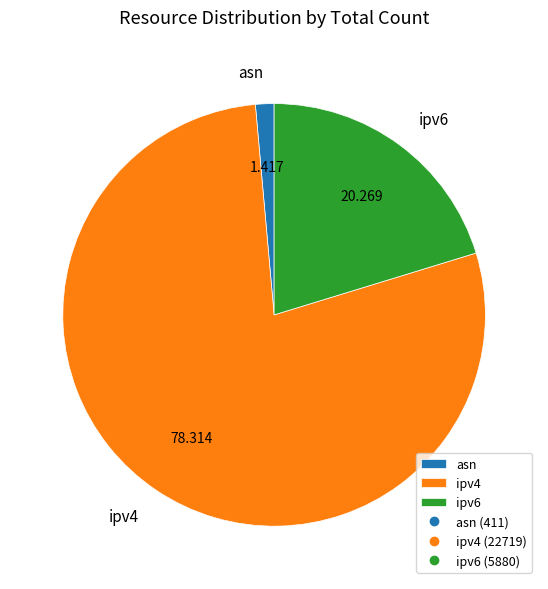

Is ipv6 the majority of the pie?

No